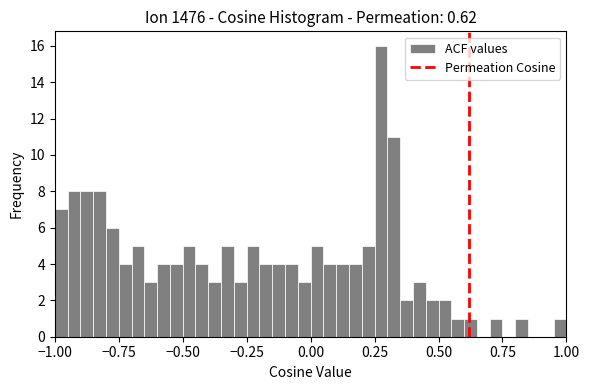

Read against the x-axis, roughly where is the centre of the tallest bar?

0.30